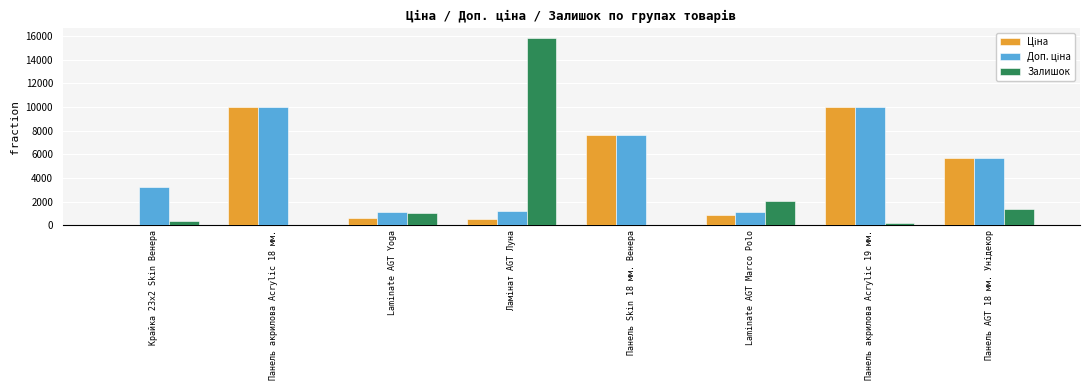

Are the bars grouped side by side (vs. stacked)?

Yes